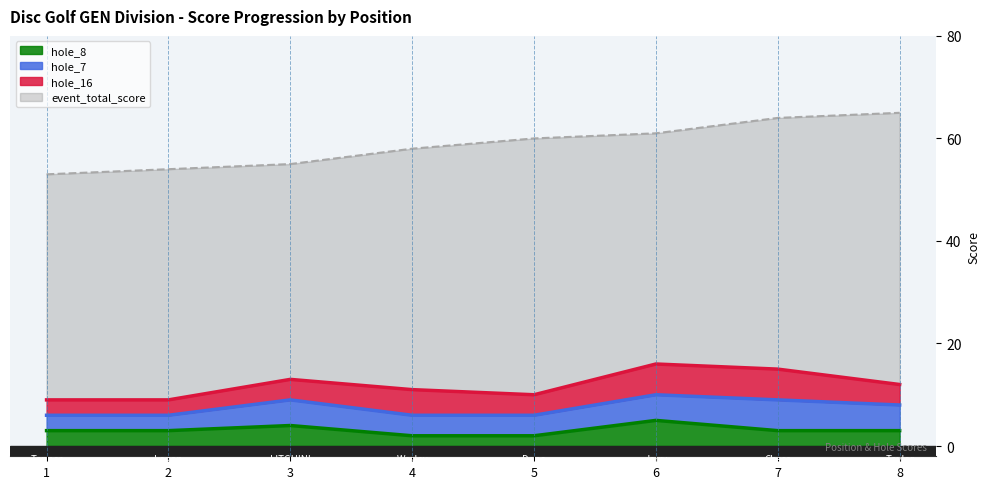

List the labels in order of round_total_score value, smallest first.

1, 2, 3, 4, 5, 6, 7, 8